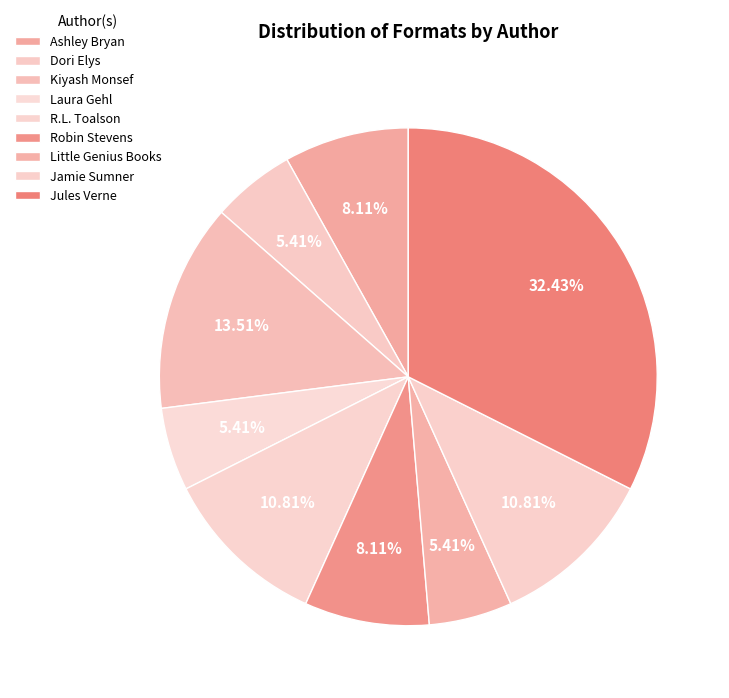

Is there any slice that represents more than half of the pie?

No